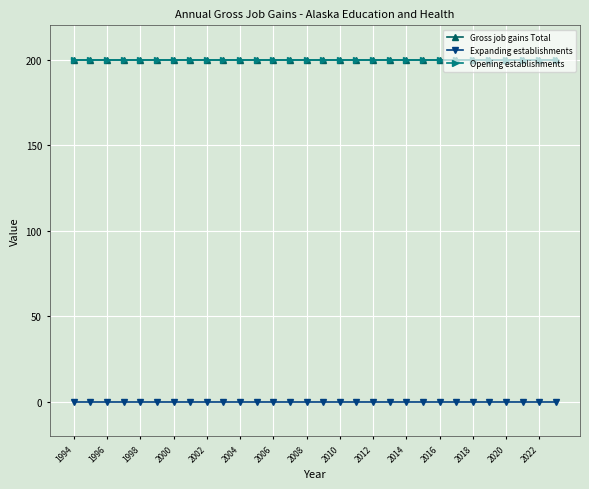

Is this an area chart (filled region under the line)?

No